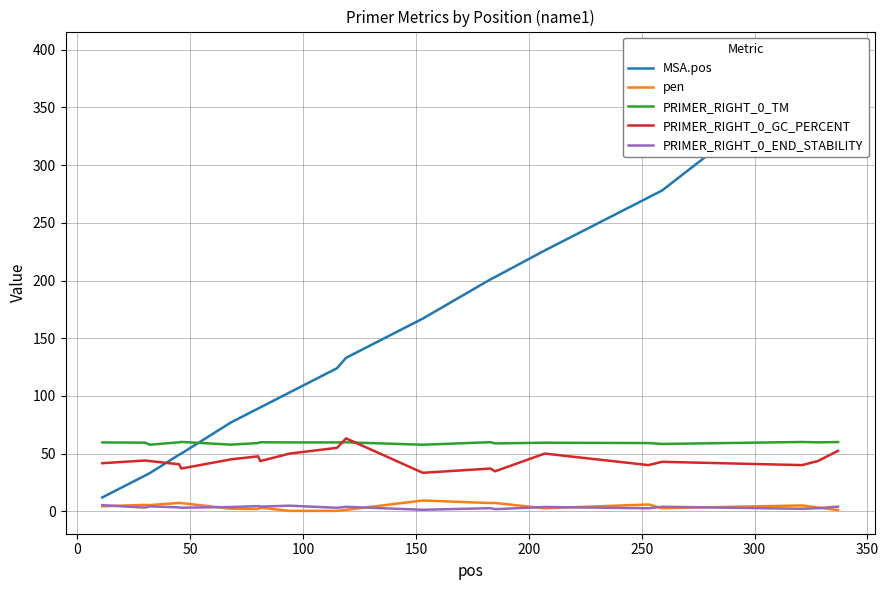

True or false: PRIMER_RIGHT_0_END_STABILITY and PRIMER_RIGHT_0_GC_PERCENT intersect in this chart.

False